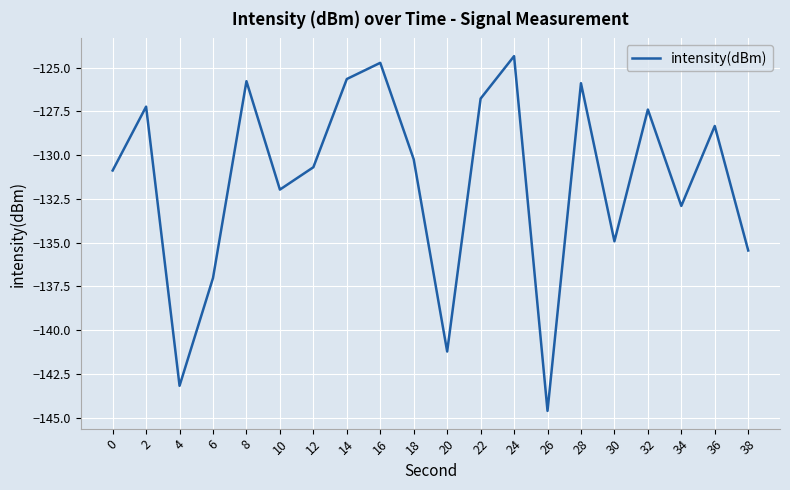

Is it true that the value at 36 is -40.3?

False